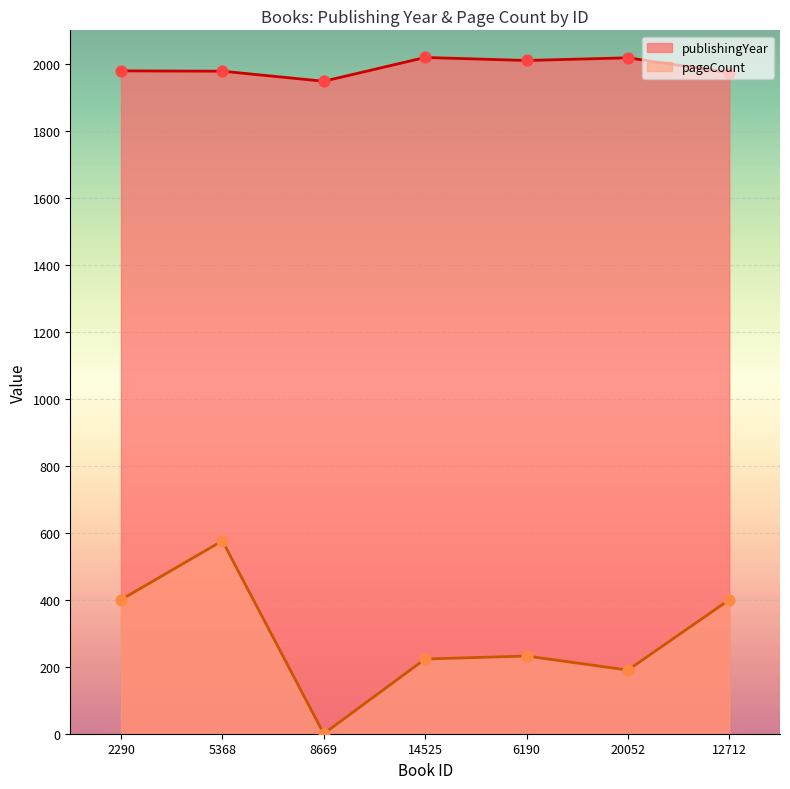

At how many categories does at least one series exceed 894?

7